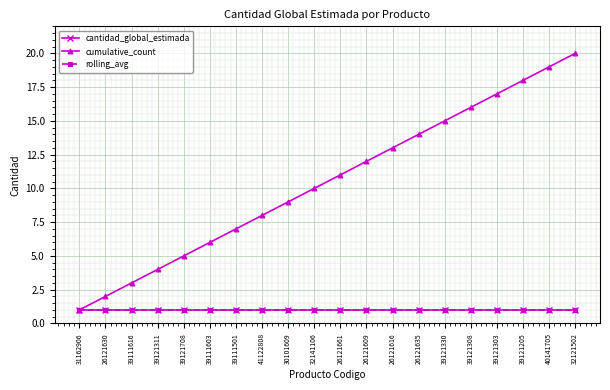

True or false: cantidad_global_estimada and rolling_avg intersect in this chart.

False